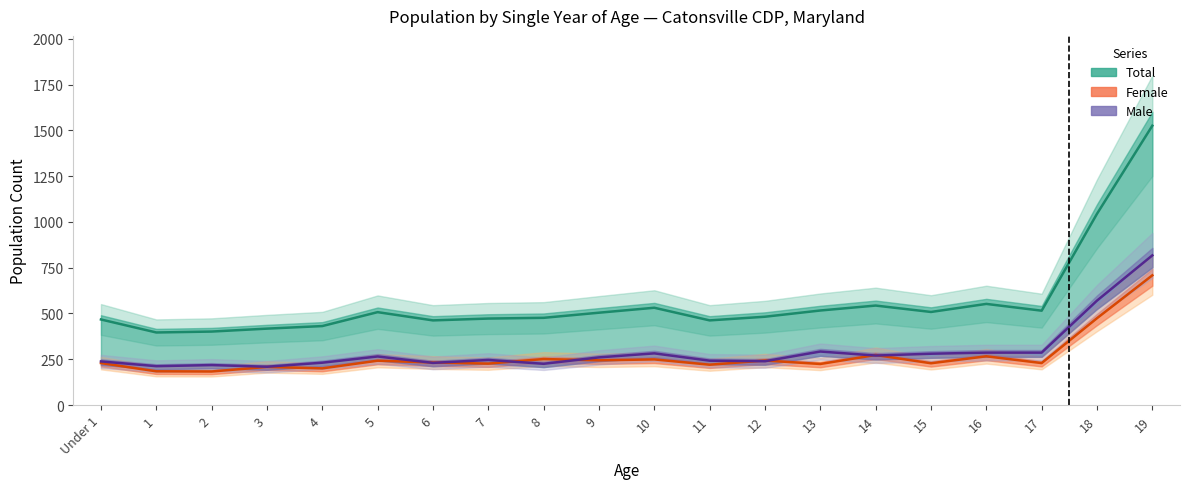

What is the total value across all series at Under 1?

934